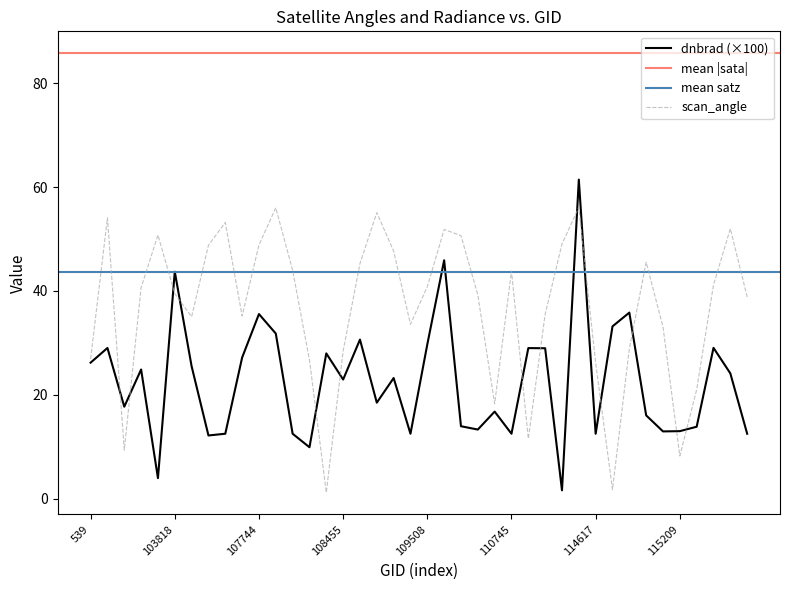

What is the difference between the satz values at 110745 and 109679?

8.0